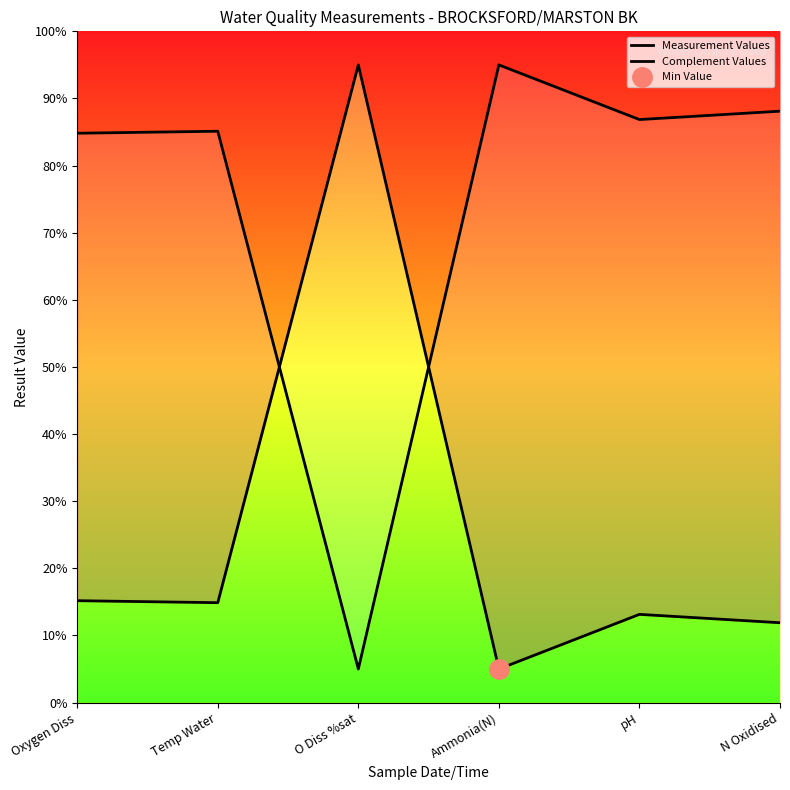

How many interior local valleys does the Measurement Values series have?

2